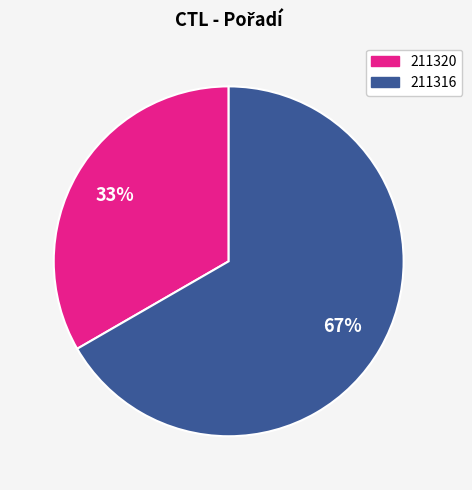

To the nearest percent, what is the average slice percentage?

50%